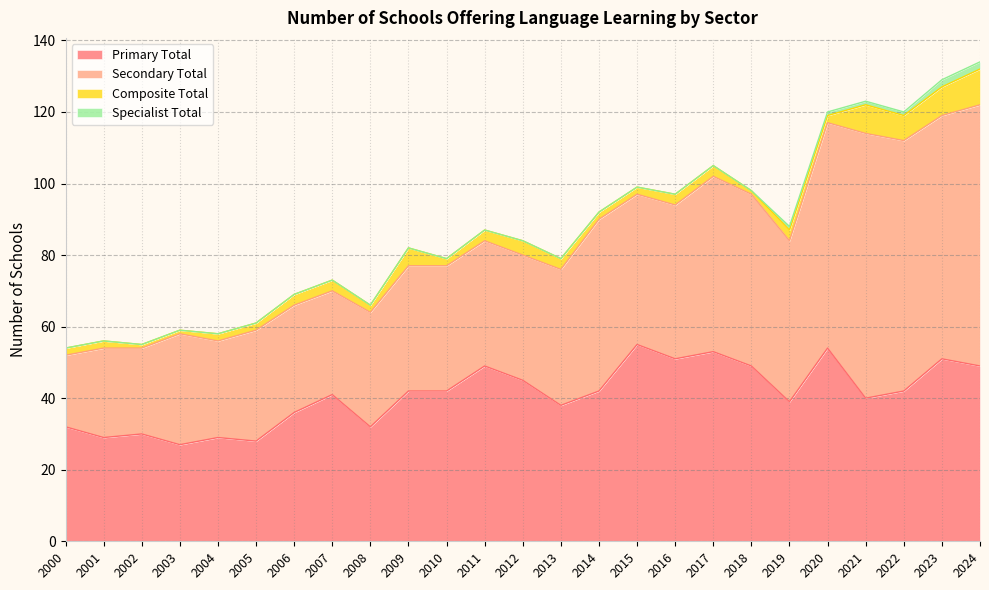

Is the value of Secondary Total at 2010 greater than the value of Primary Total at 2021?

No